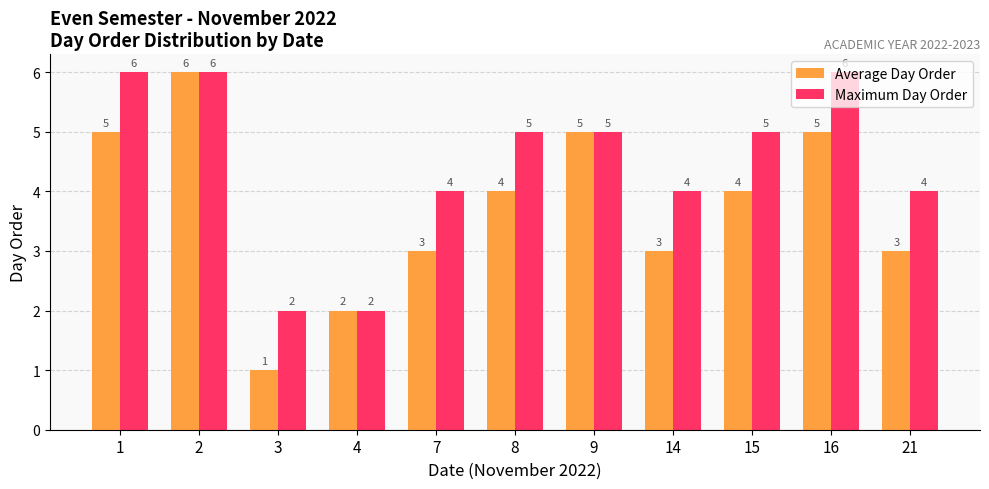

Read the Average Day Order value at 14.

3